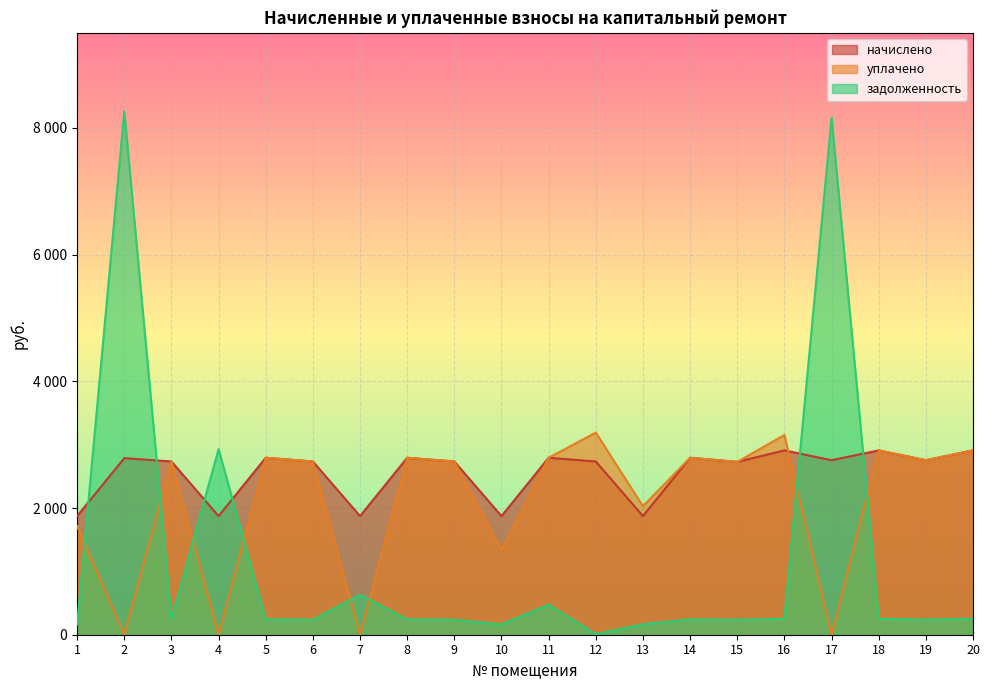

How many values in the задолженность series exceed 241?

12